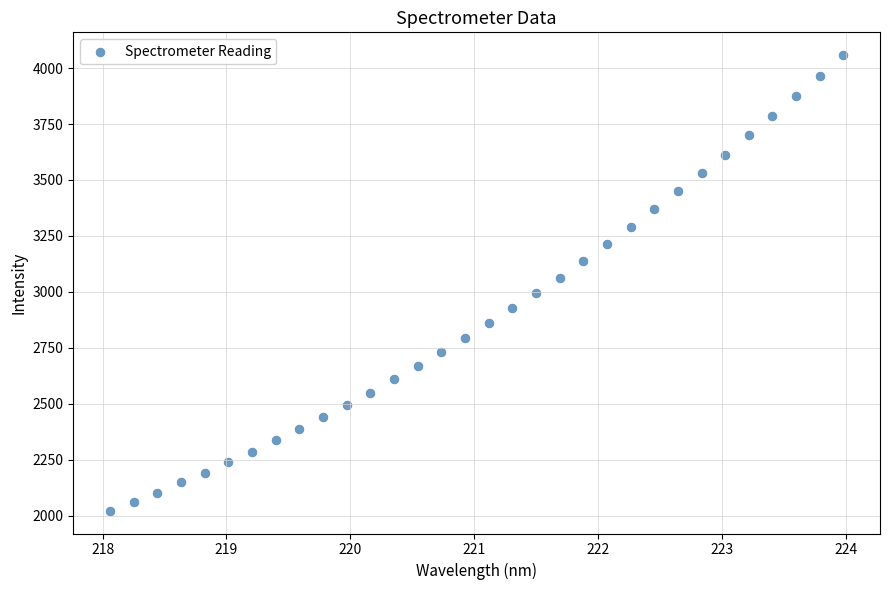

What is the range of X values (max minus min)?

5.9